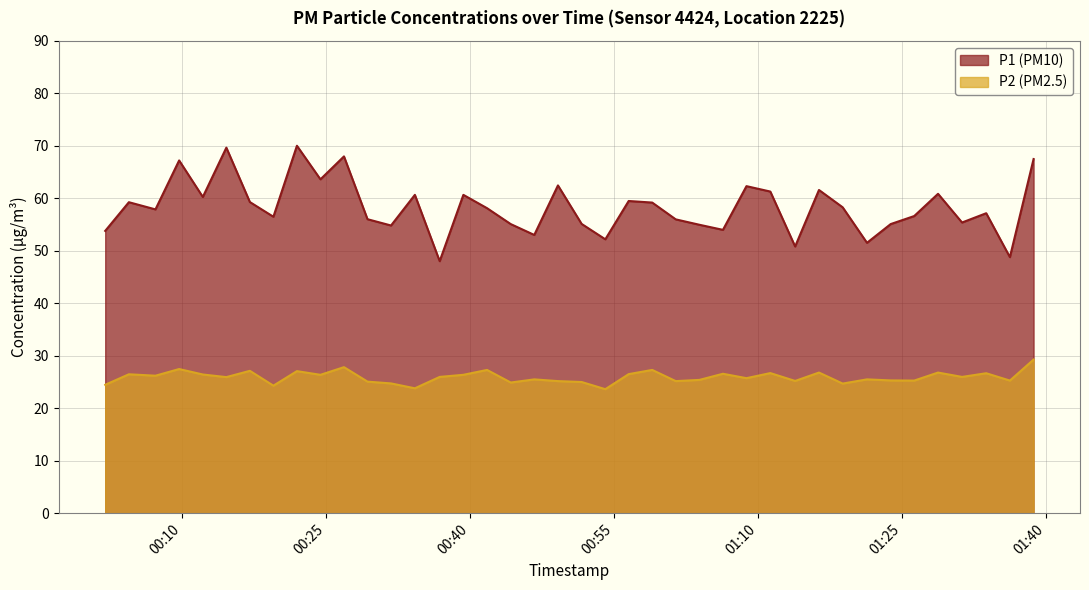

At which label does P2 first exceed 25?

2023-02-15T00:04:27